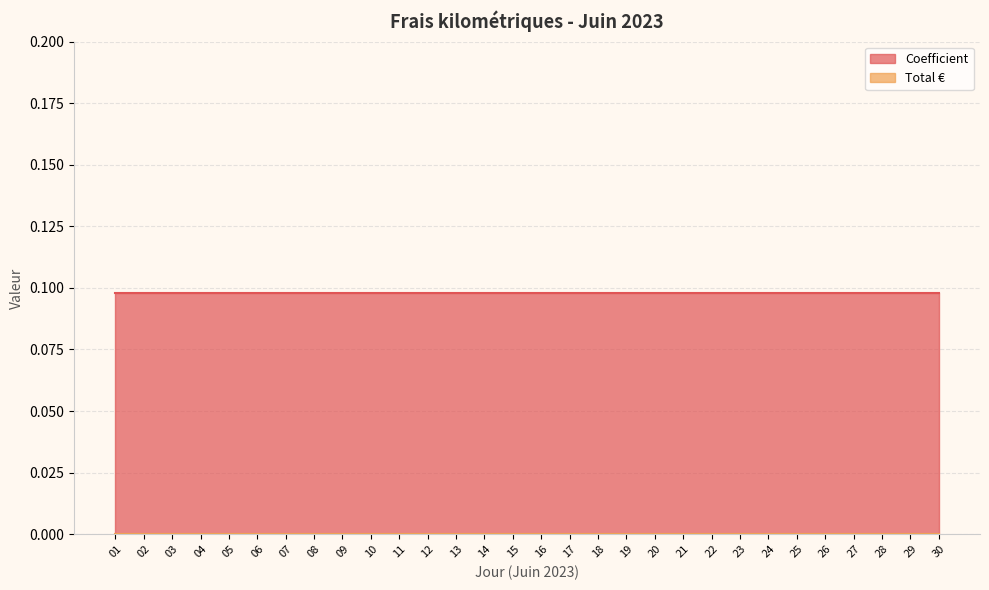

What are all the series names shown in the legend?

Coefficient, Total €